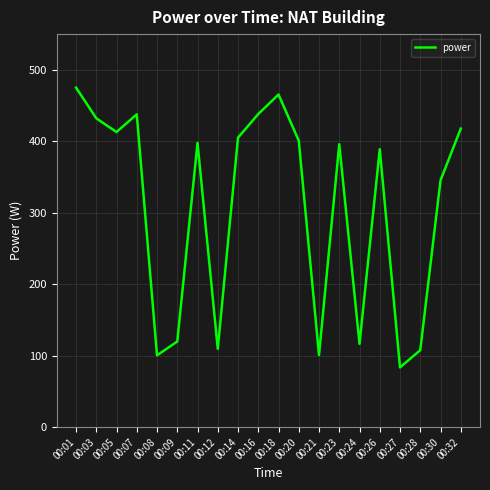

What is the sum of the values at 00:16 and 00:07?

876.0